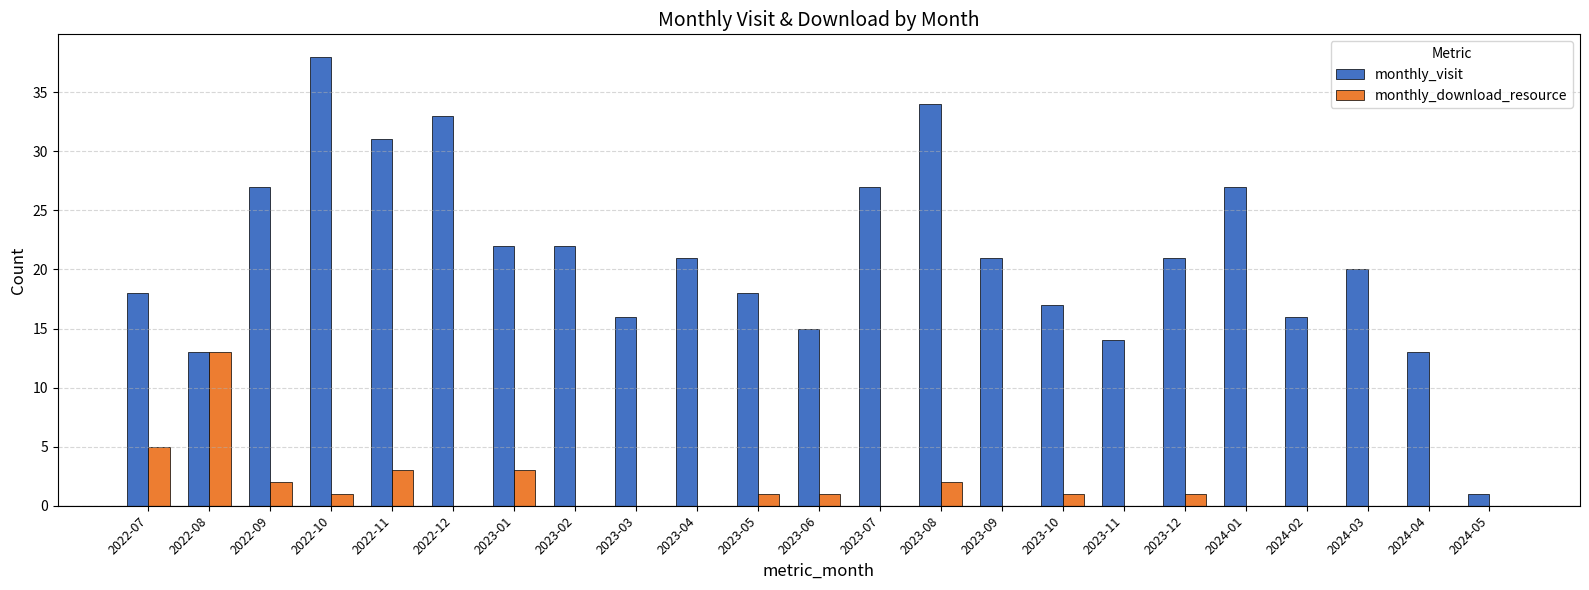

Reading left to right, what are all the values shown in this chart?

monthly_visit: 18	13	27	38	31	33	22	22	16	21	18	15	27	34	21	17	14	21	27	16	20	13	1
monthly_download_resource: 5	13	2	1	3	0	3	0	0	0	1	1	0	2	0	1	0	1	0	0	0	0	0